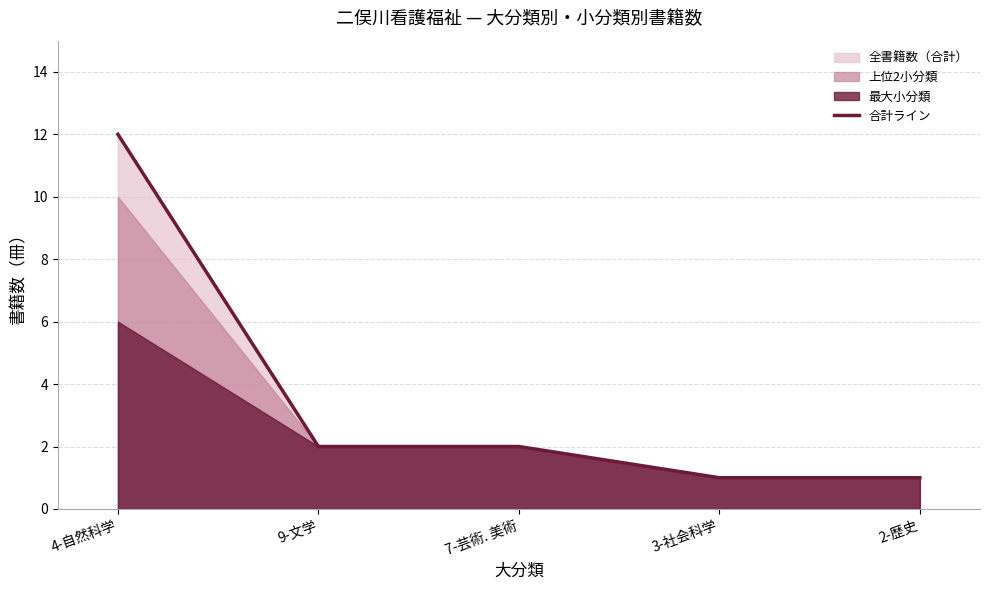

Reading left to right, extract all data points from this chart.

4-自然科学=12	9-文学=2	7-芸術. 美術=2	3-社会科学=1	2-歴史=1